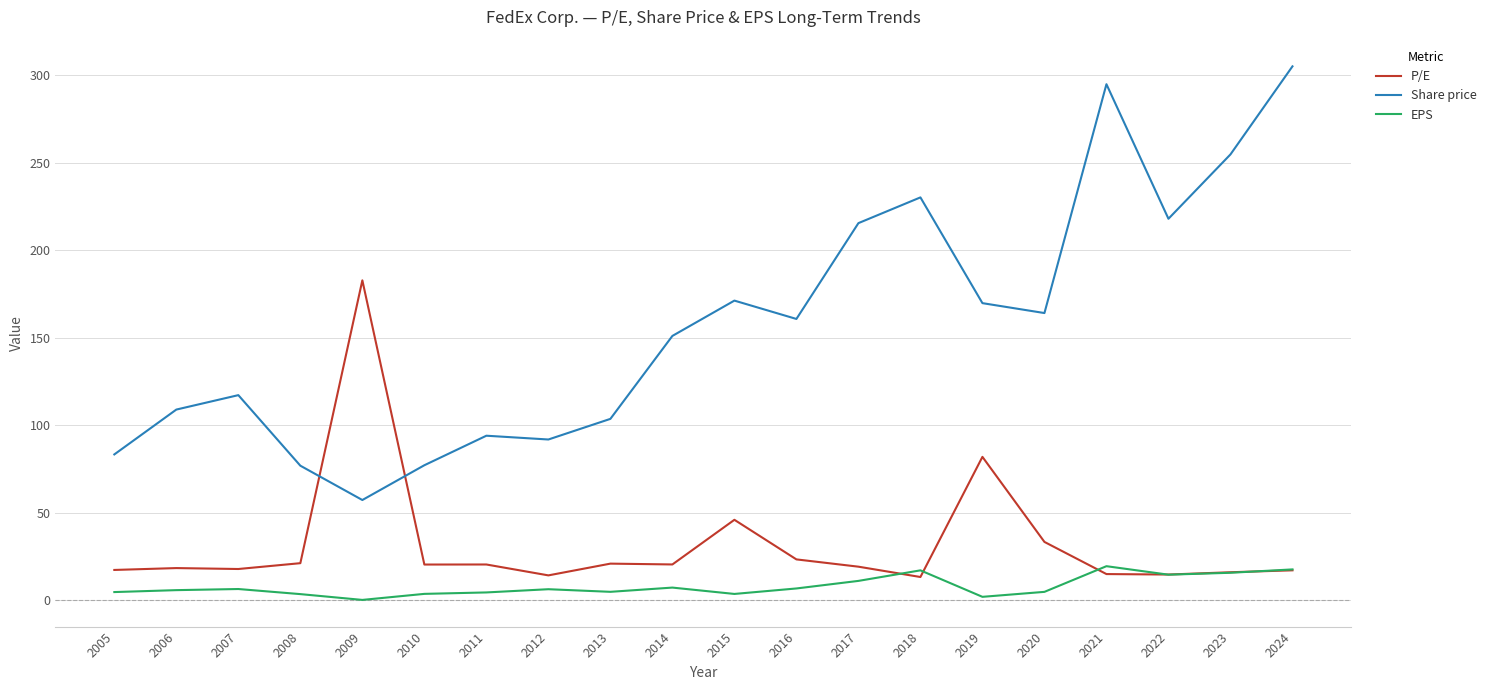

Rank the series by their average value, from lowest to highest.

EPS, P/E, Share price